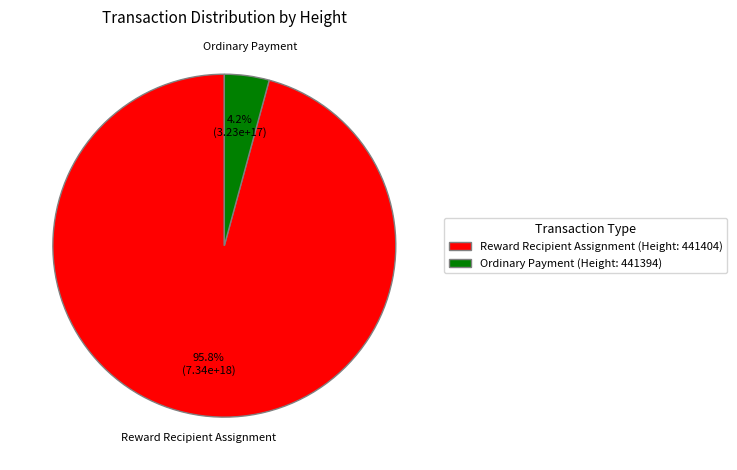

Is there any slice that represents more than half of the pie?

Yes